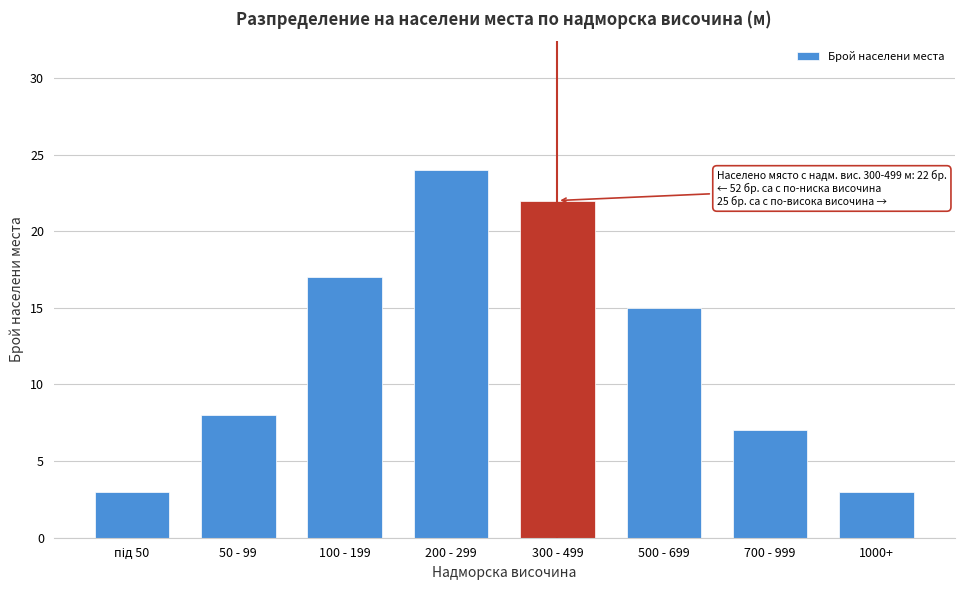

Reading left to right, transcribe all the data shown in this chart.

3	8	17	24	22	15	7	3